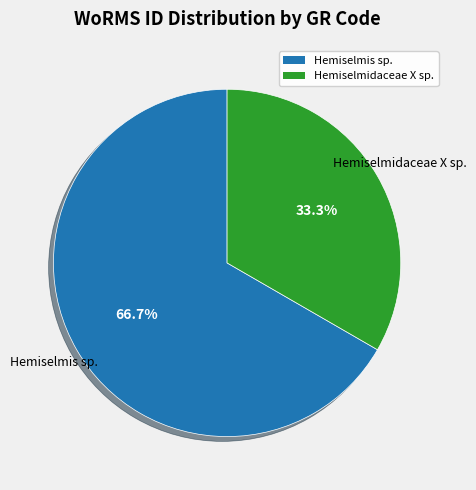

Is there any slice that represents more than half of the pie?

Yes